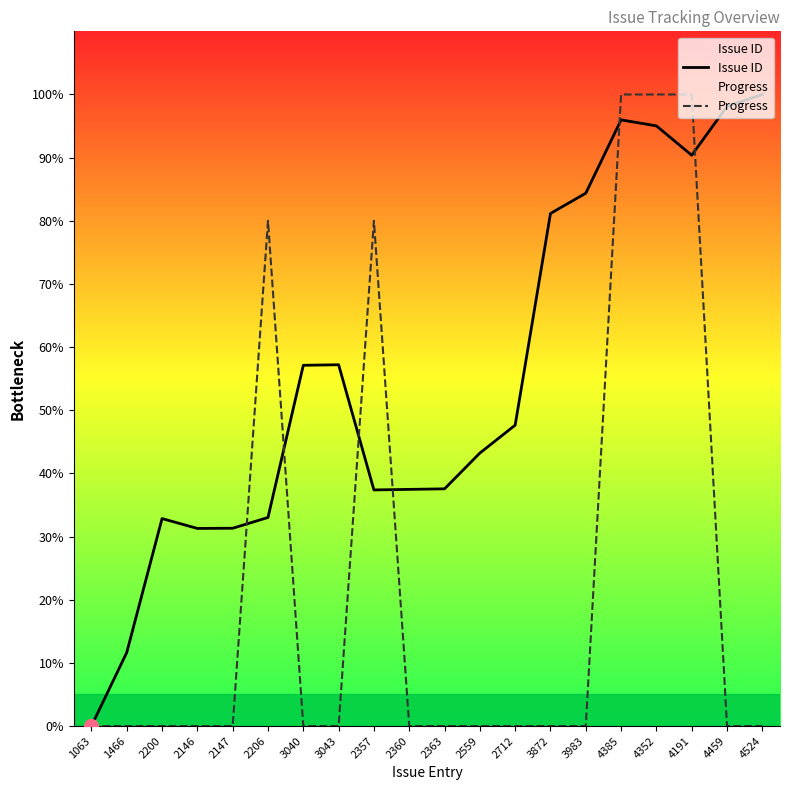

Reading left to right, extract all data points from this chart.

Issue ID: 1063=0.0	1466=11.6	2200=32.9	2146=31.3	2147=31.3	2206=33.0	3040=57.1	3043=57.2	2357=37.4	2360=37.5	2363=37.6	2559=43.2	2712=47.6	3872=81.2	3983=84.4	4385=96.0	4352=95.0	4191=90.4	4459=98.1	4524=100.0
Progress: 1063=0.0	1466=0.0	2200=0.0	2146=0.0	2147=0.0	2206=80.0	3040=0.0	3043=0.0	2357=80.0	2360=0.0	2363=0.0	2559=0.0	2712=0.0	3872=0.0	3983=0.0	4385=100.0	4352=100.0	4191=100.0	4459=0.0	4524=0.0